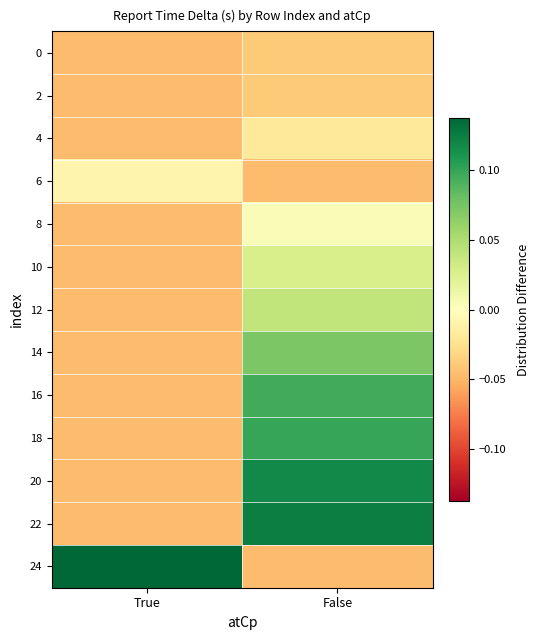

Reading right to left, list all the values displayed in this chart.

0: False=-0.0	True=-0.0
2: False=-0.0	True=-0.0
4: False=-0.0	True=-0.0
6: False=-0.0	True=-0.0
8: False=0.0	True=-0.0
10: False=0.0	True=-0.0
12: False=0.0	True=-0.0
14: False=0.1	True=-0.0
16: False=0.1	True=-0.0
18: False=0.1	True=-0.0
20: False=0.1	True=-0.0
22: False=0.1	True=-0.0
24: False=-0.0	True=0.1